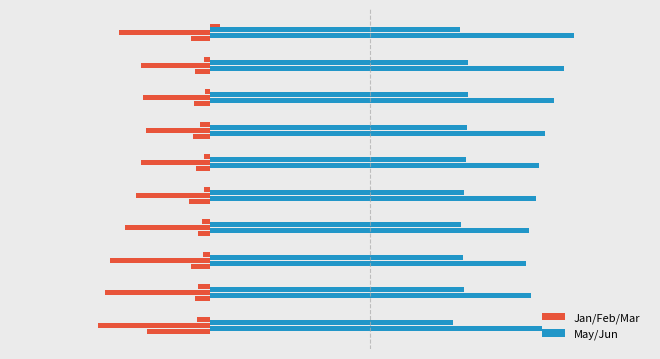

Does the chart contain any negative values?

Yes